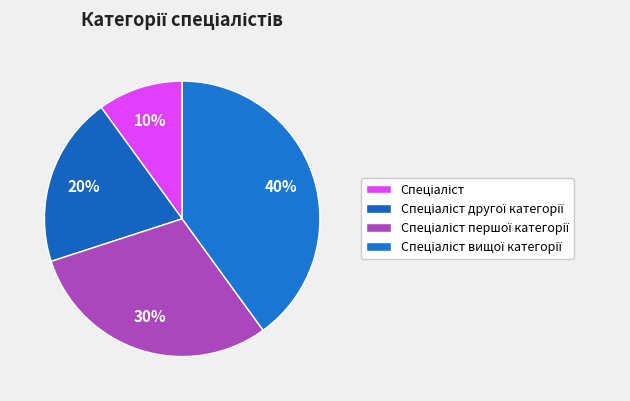

Between Спеціаліст and Спеціаліст другої категорії, which is larger?

Спеціаліст другої категорії